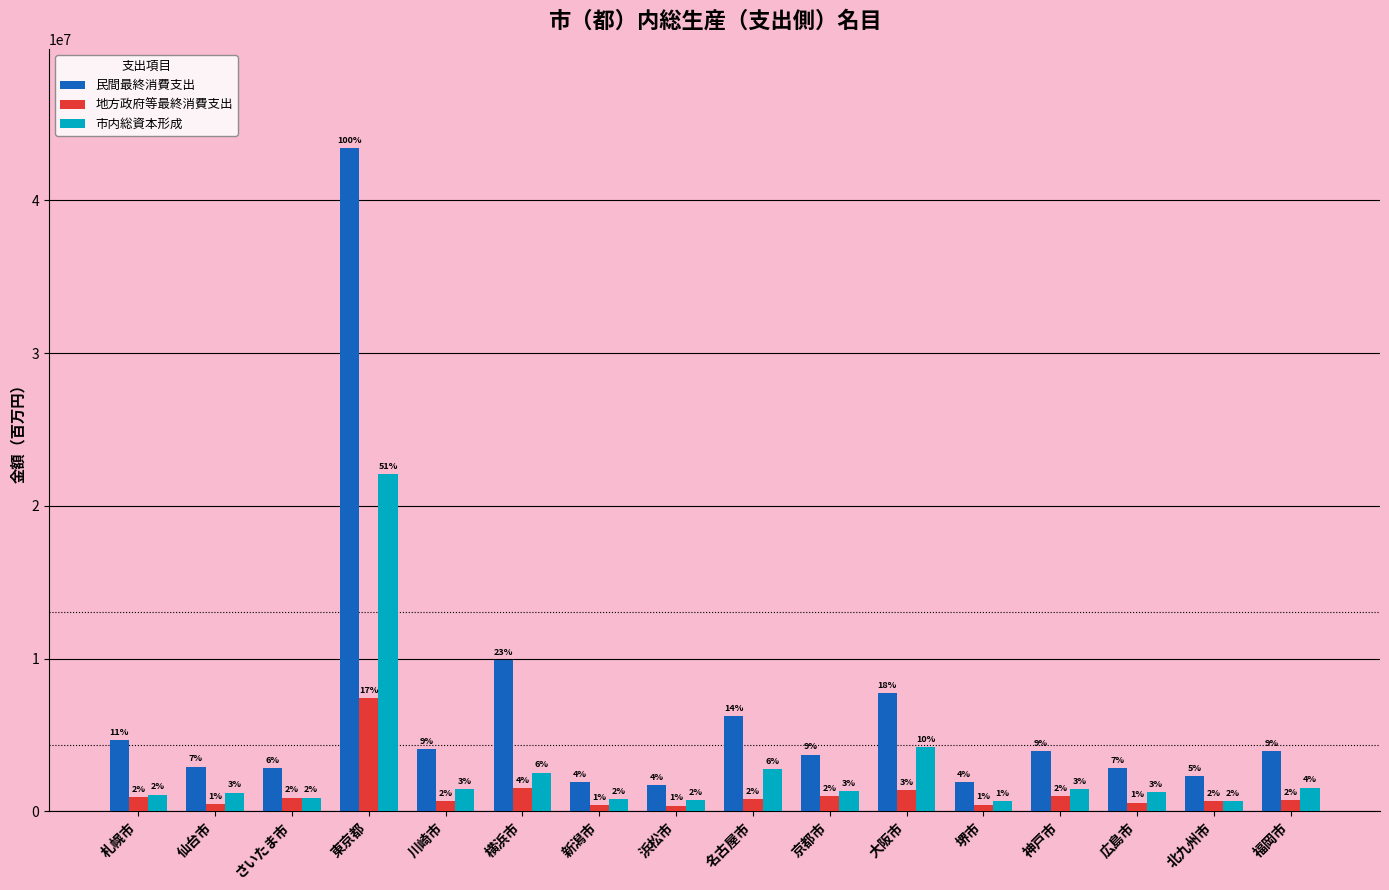

How many bars are there in each group?

3